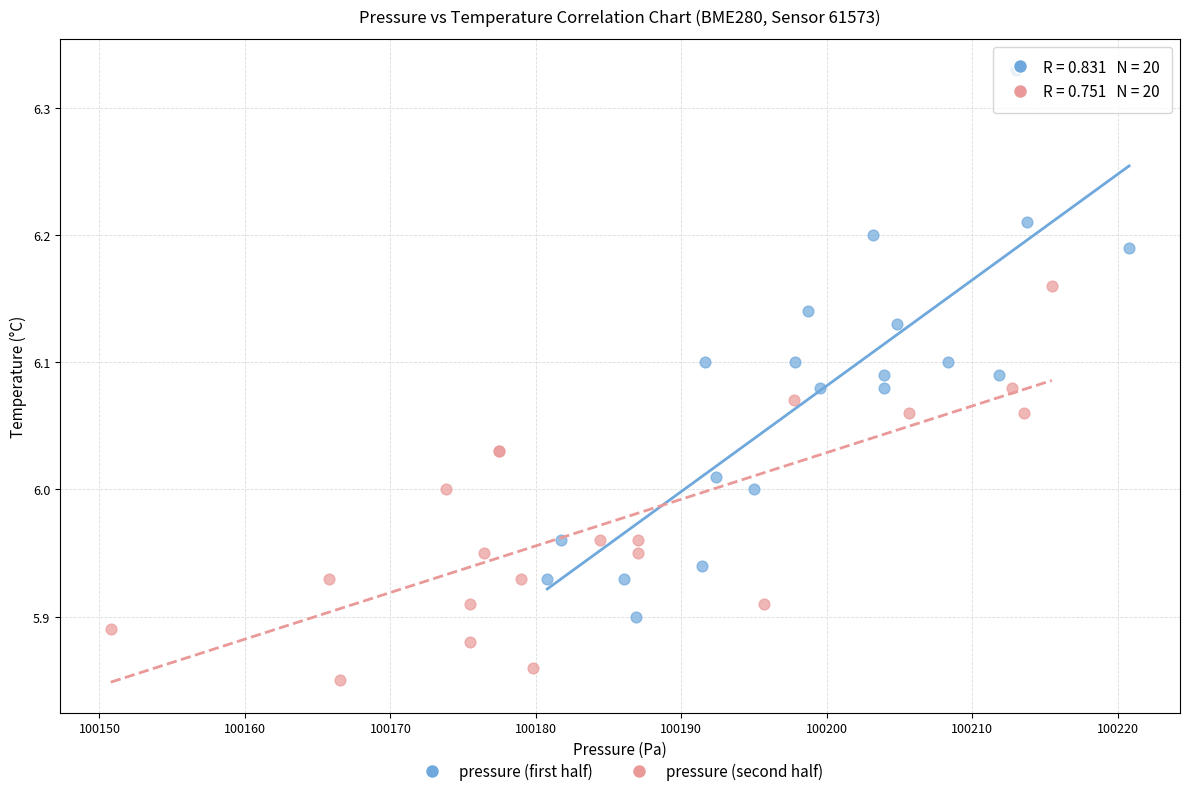

Which series has the largest Y range (max minus min)?

pressure (first half)